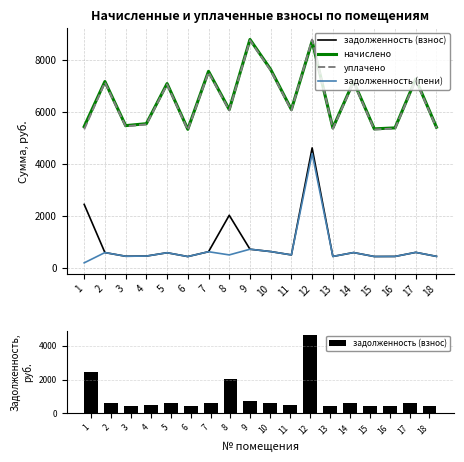

Where does the начислено series first go above 6105?

2